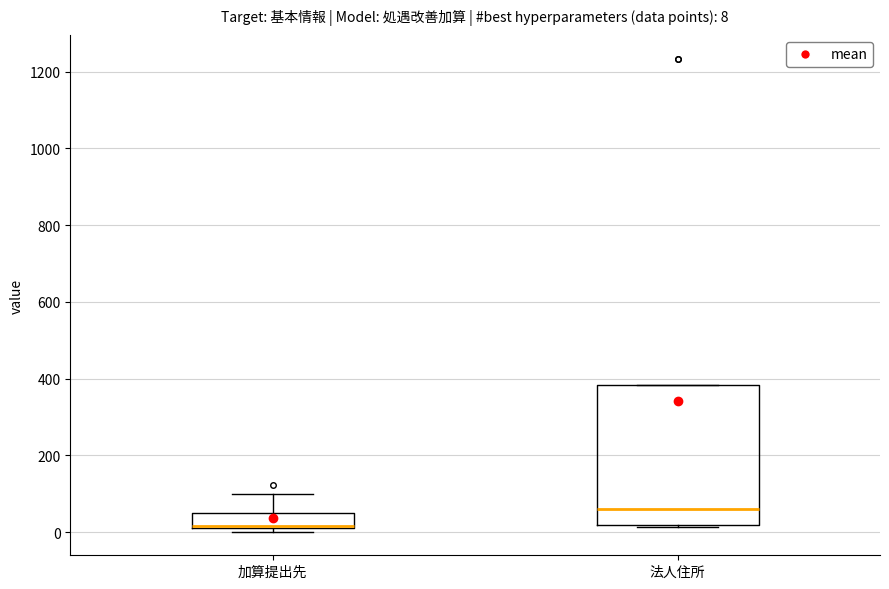

Which box has the highest median line?

法人住所